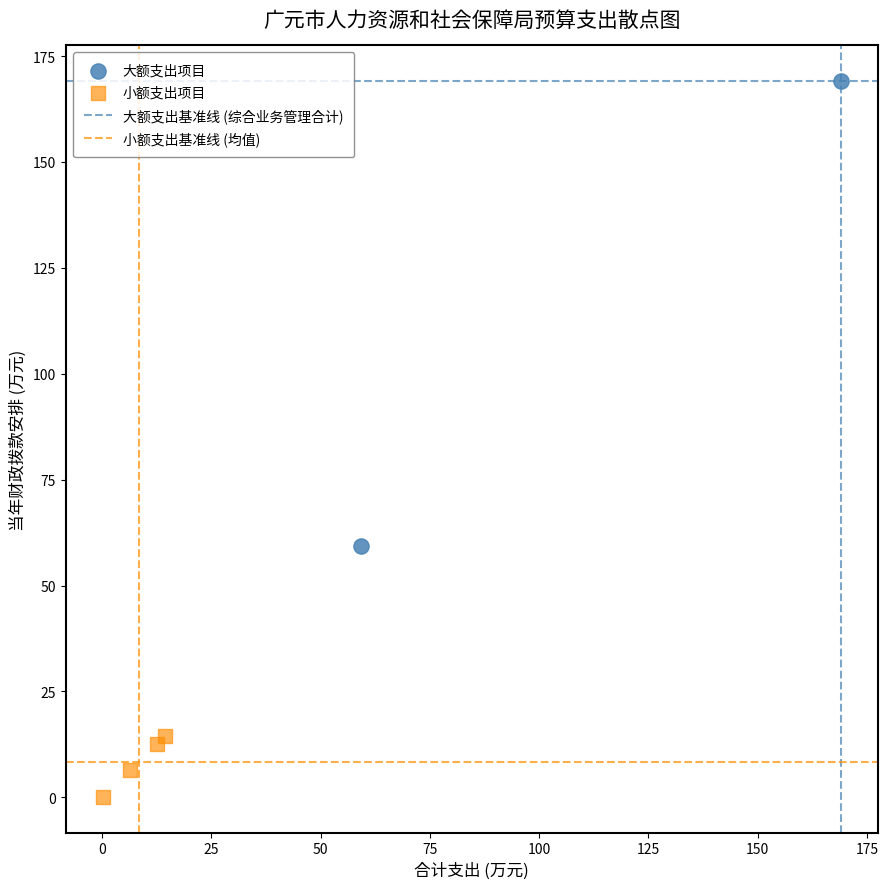

Which series has the largest Y range (max minus min)?

大额支出项目